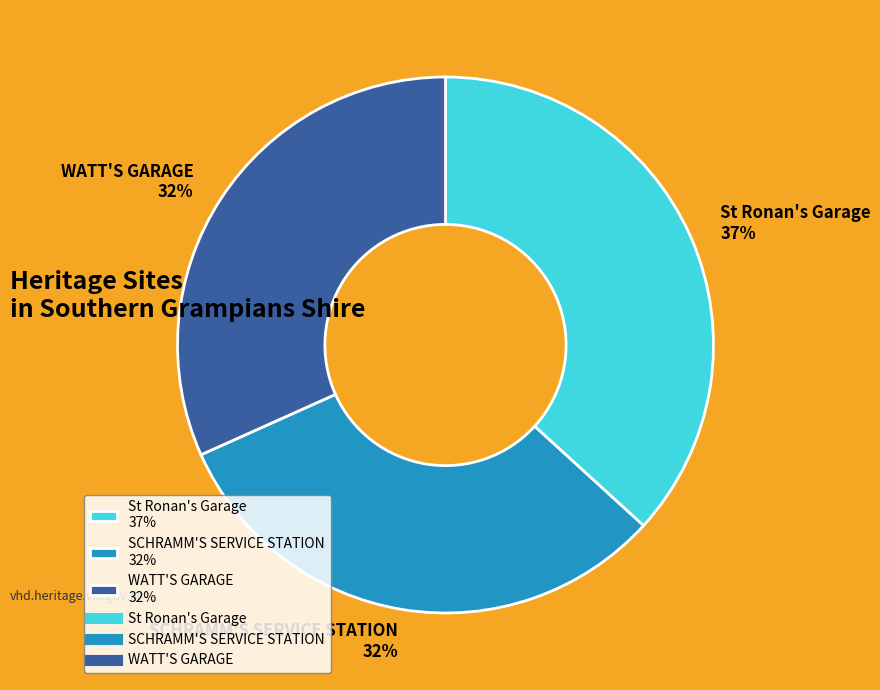

Is the sum of WATT'S GARAGE 32% and St Ronan's Garage 37% greater than half?

Yes